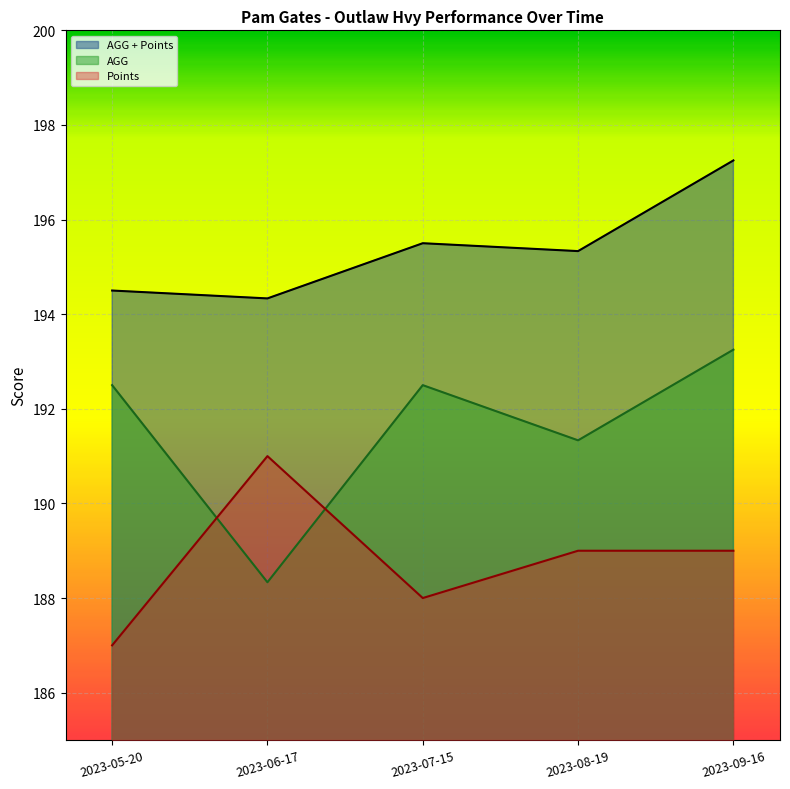

What is the difference between the maximum and minimum values in the Points series?

4.0